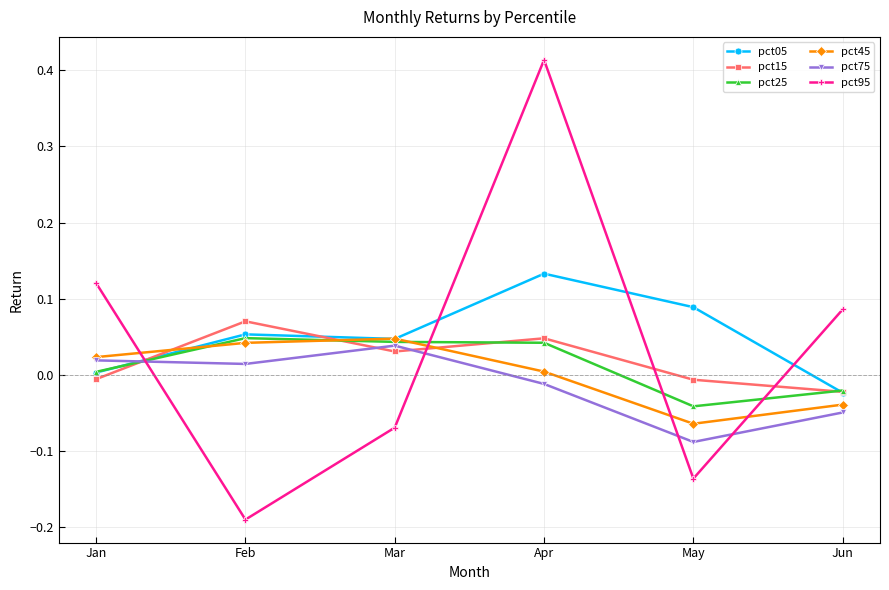

The value of pct75 at Jun is -0.1. True or false?

False